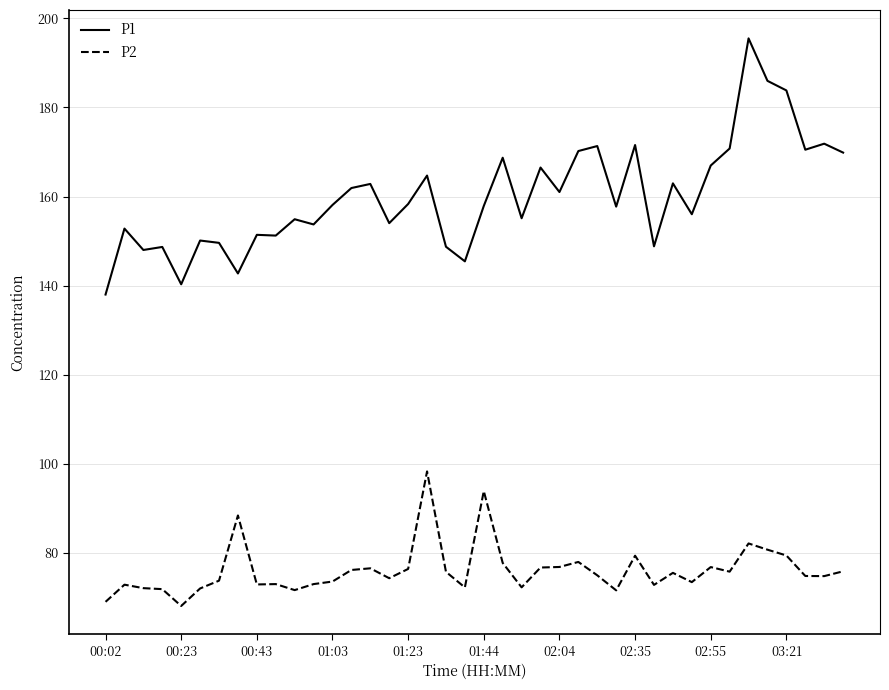

Rank the series by their average value, from lowest to highest.

P2, P1